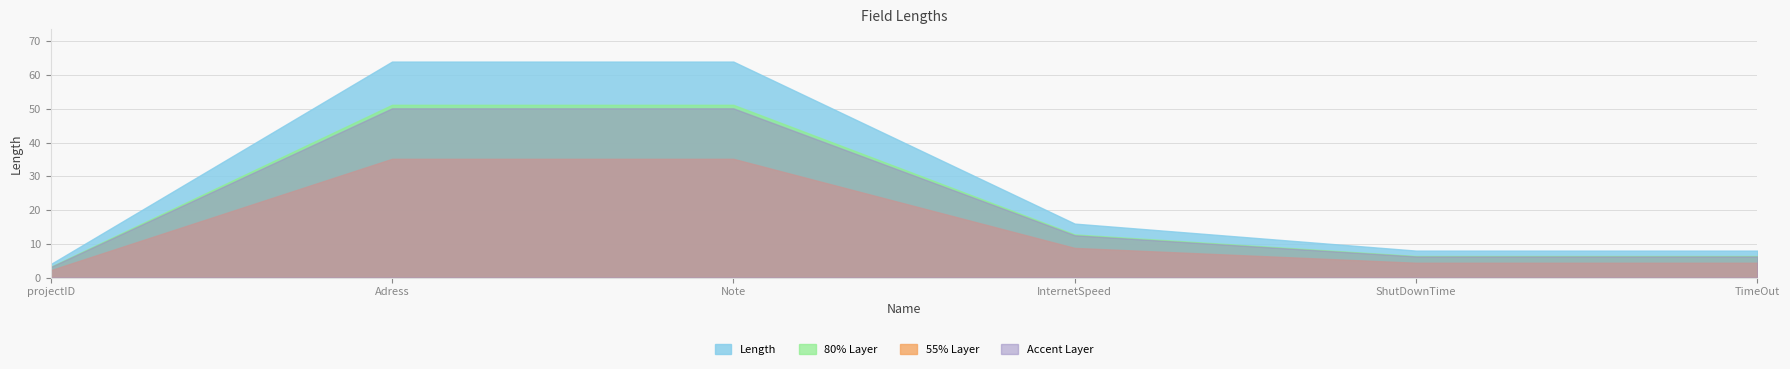

Reading left to right, transcribe all the data shown in this chart.

4	64	64	16	8	8